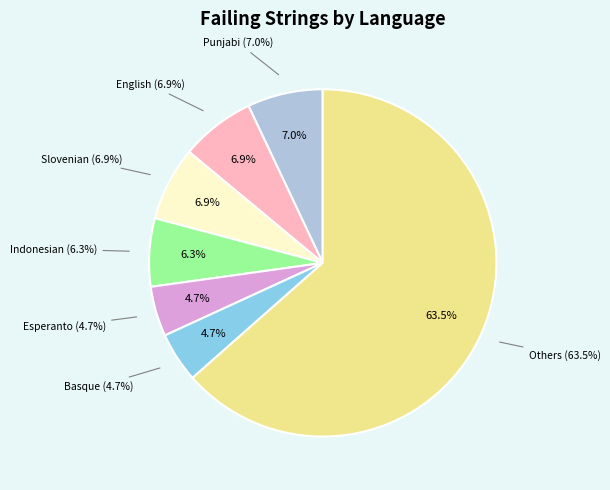

To the nearest percent, what portion does Slovenian represent?

7%